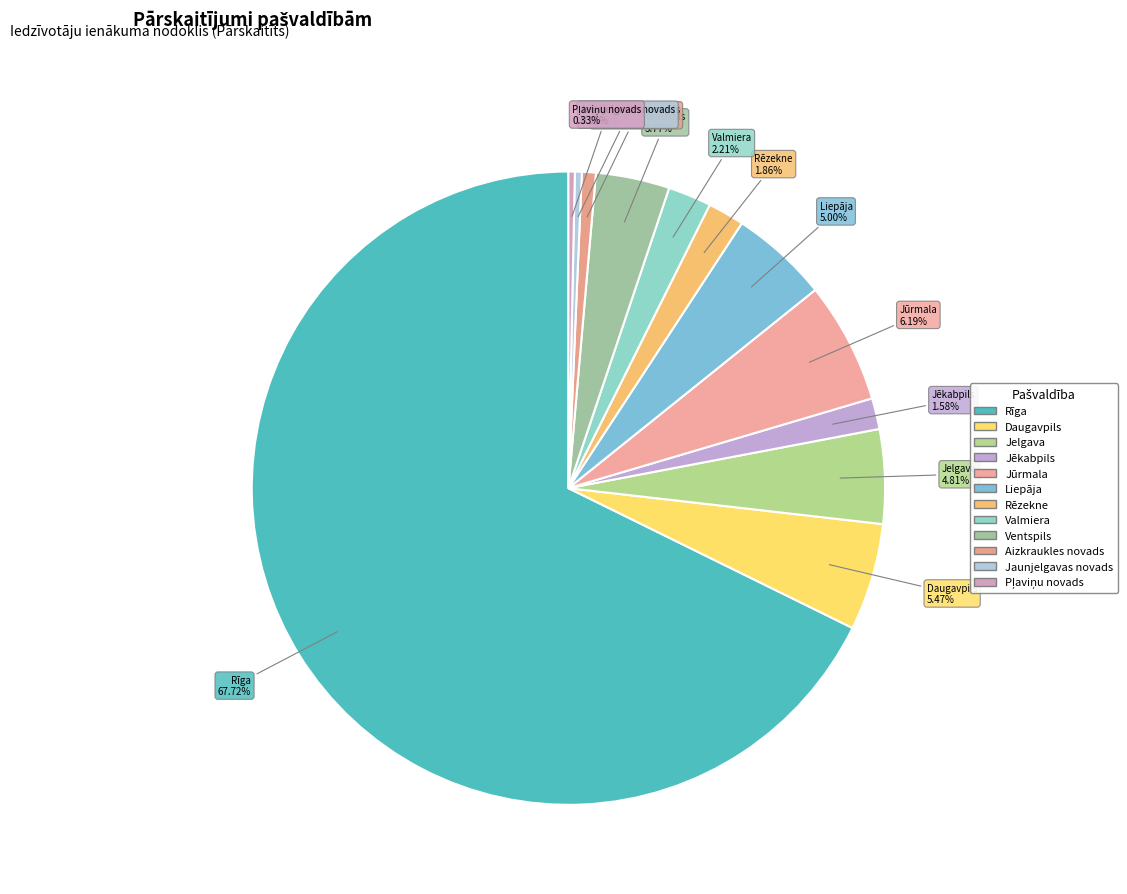

Which slice is the largest?

Rīga